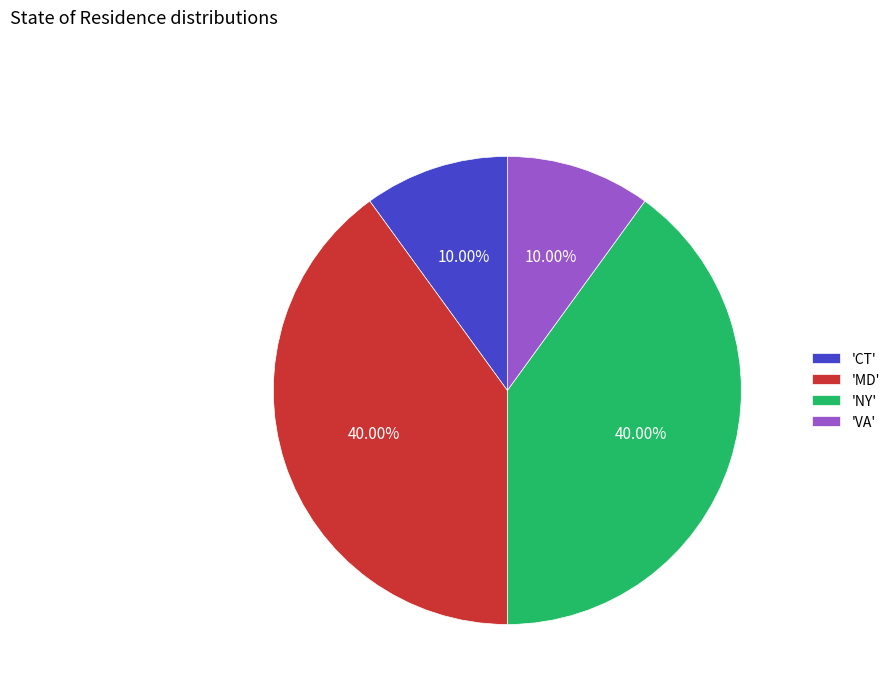

Does 'MD' account for over 50% of the chart?

No